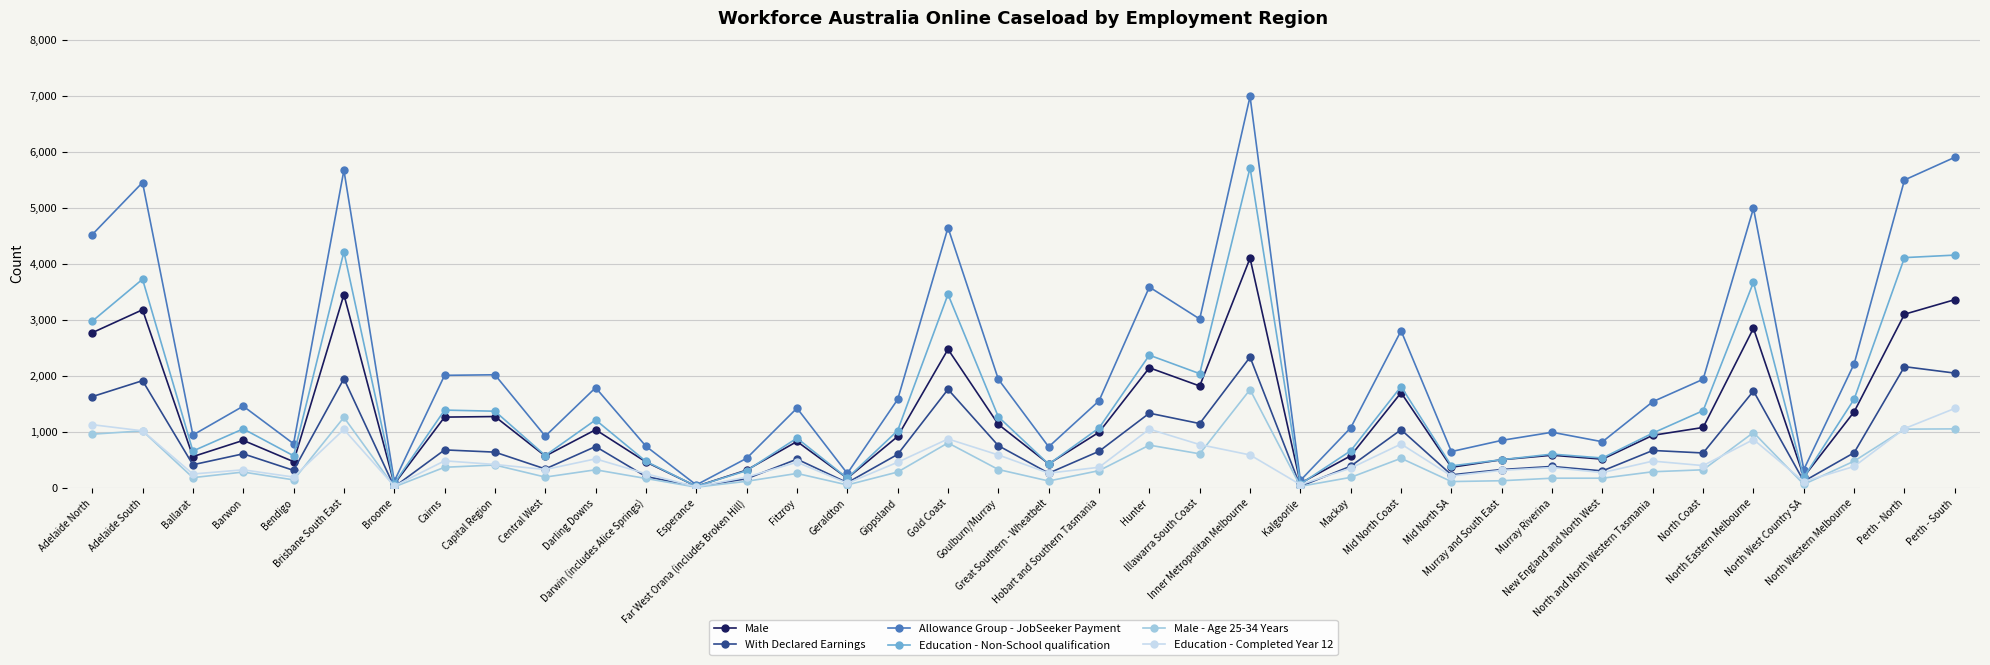

What is the label of the 18th point from the left?

Gold Coast